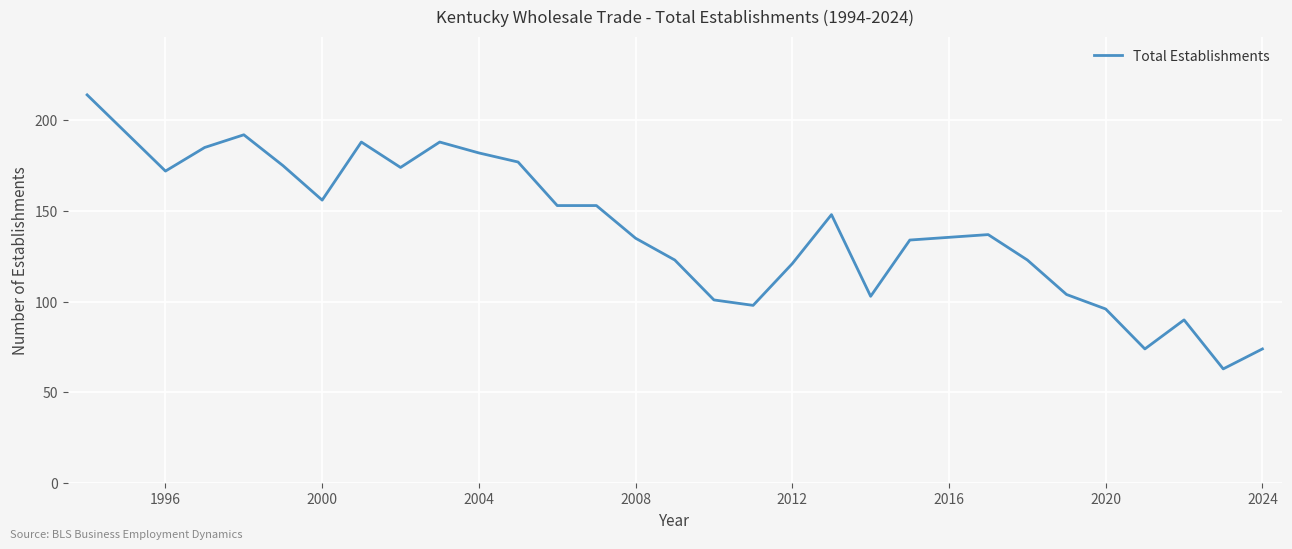

Reading right to left, what are all the values shown in this chart?

74	63	90	74	96	104	123	137	134	103	148	121	98	101	123	135	153	153	177	182	188	174	188	156	175	192	185	172	193	214